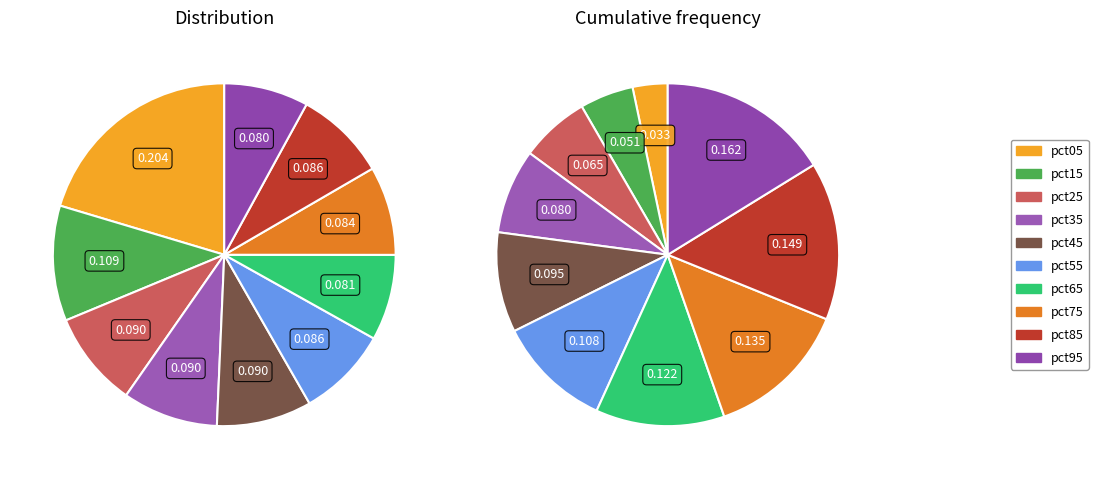

How many slices are in this pie chart?

10